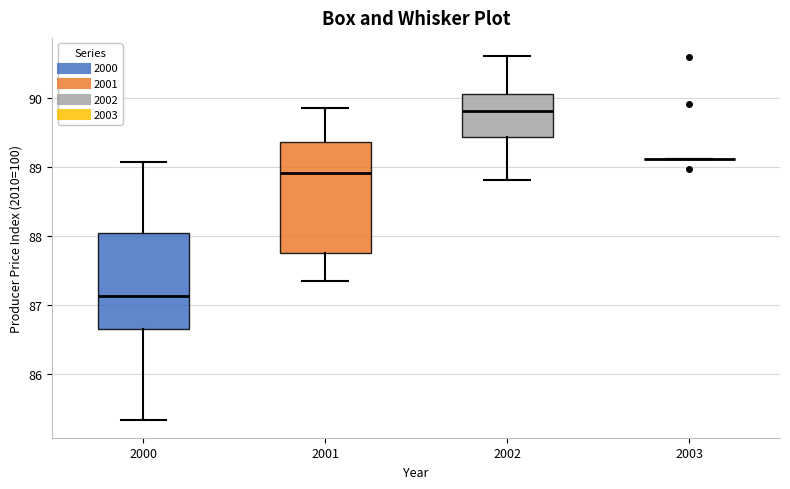

Reading left to right, transcribe this box plot: for each box, give where its median line is, the range the box spans, and where its two whiskers end, as read against the y-axis. The values are not printed on the chart, so give them approximately, as read against the axis.

2000: median 87.1, box 86.7 to 88.0, whiskers 85.3 to 89.1
2001: median 88.9, box 87.8 to 89.4, whiskers 87.4 to 89.9
2002: median 89.8, box 89.4 to 90.1, whiskers 88.8 to 90.6
2003: box collapsed to a line at 89.1, whiskers 89.1 to 89.1